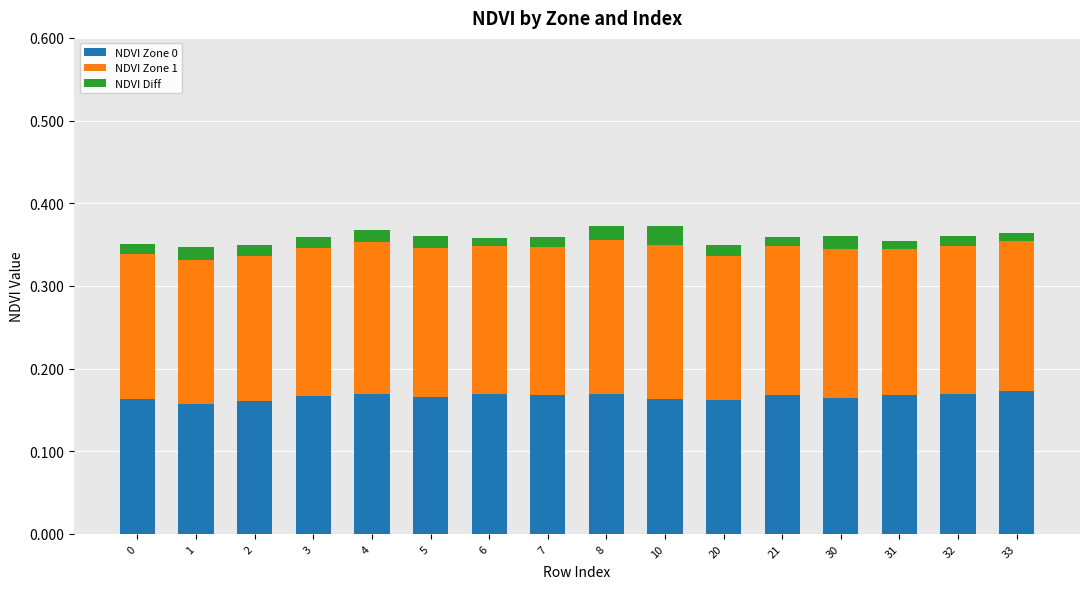

Count the NDVI Zone 0 values in the range 0 to 1.

16